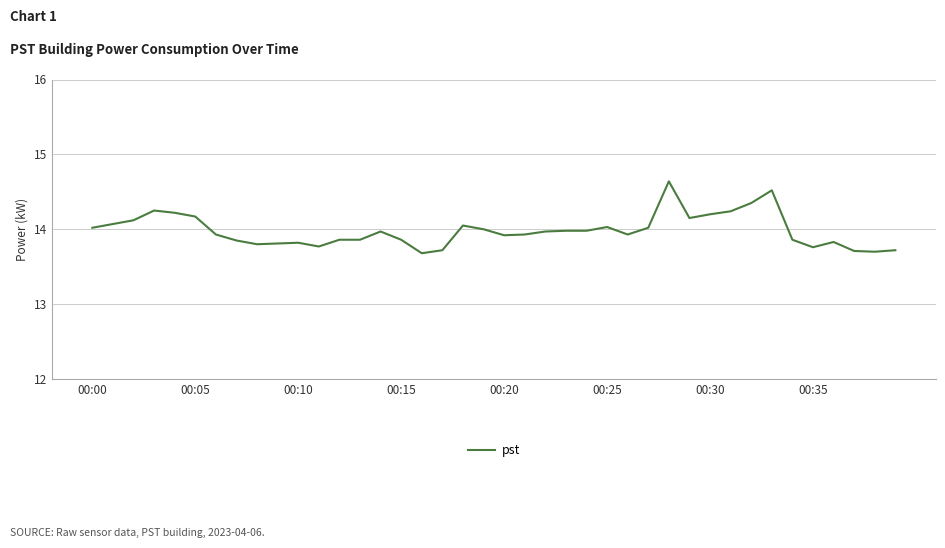

What is the difference between the maximum and minimum values?

1.0